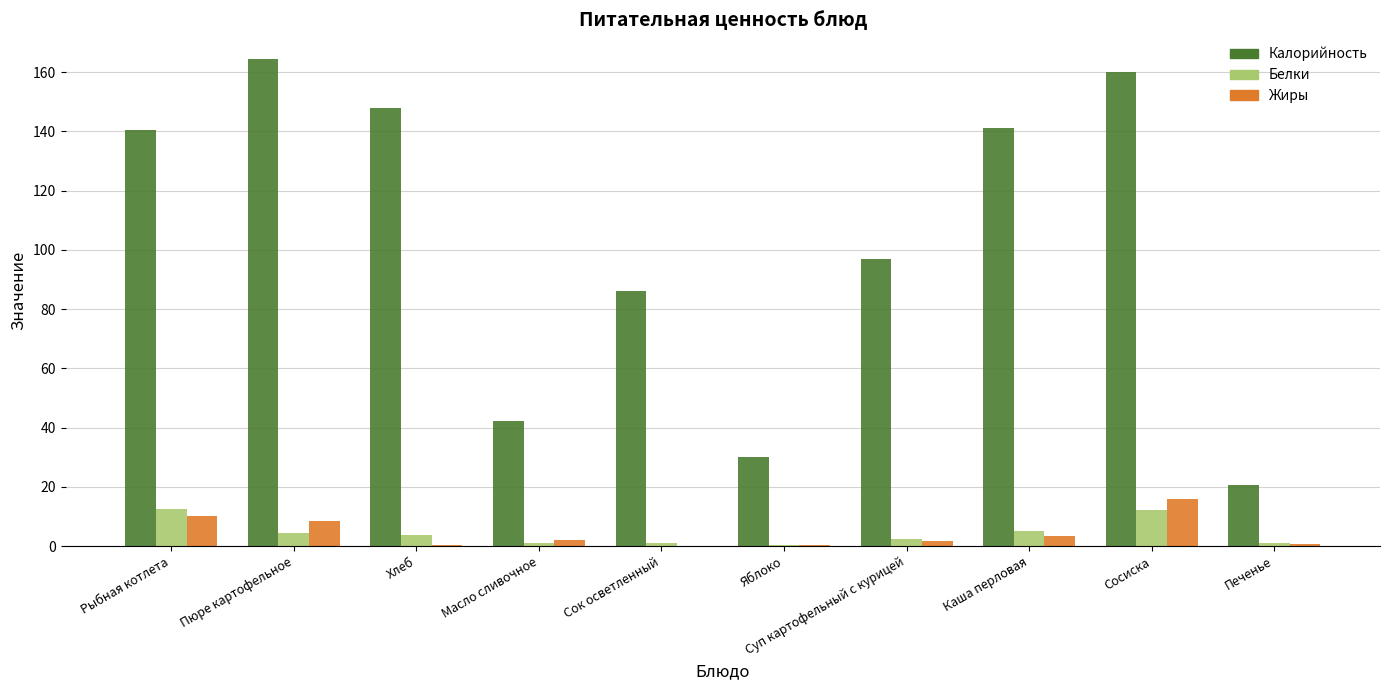

How many distinct data groups are displayed?

3